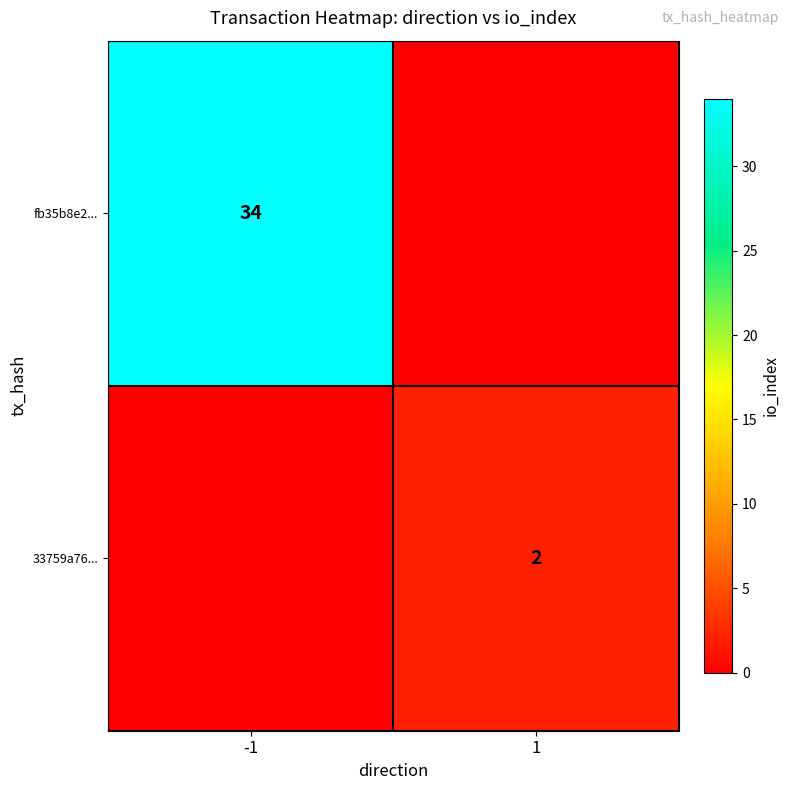

The fb35b8e2... series shows 34 at -1. True or false?

True